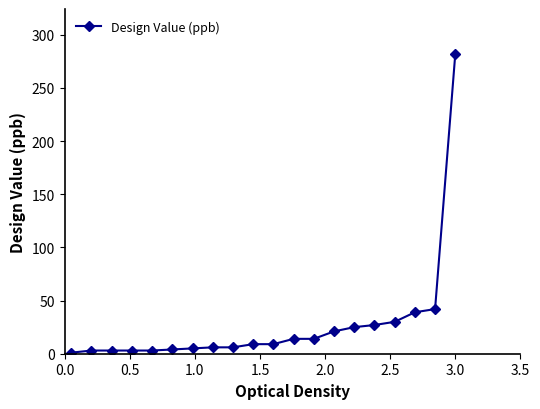

What is the sum of all values?

546